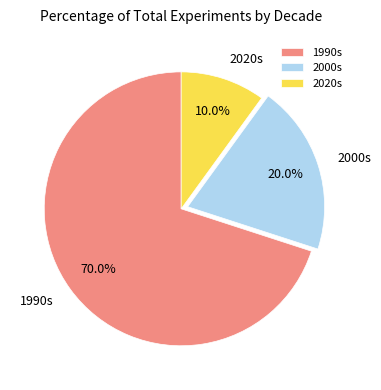

Do 1990s and 2000s together represent more than half of the pie?

Yes